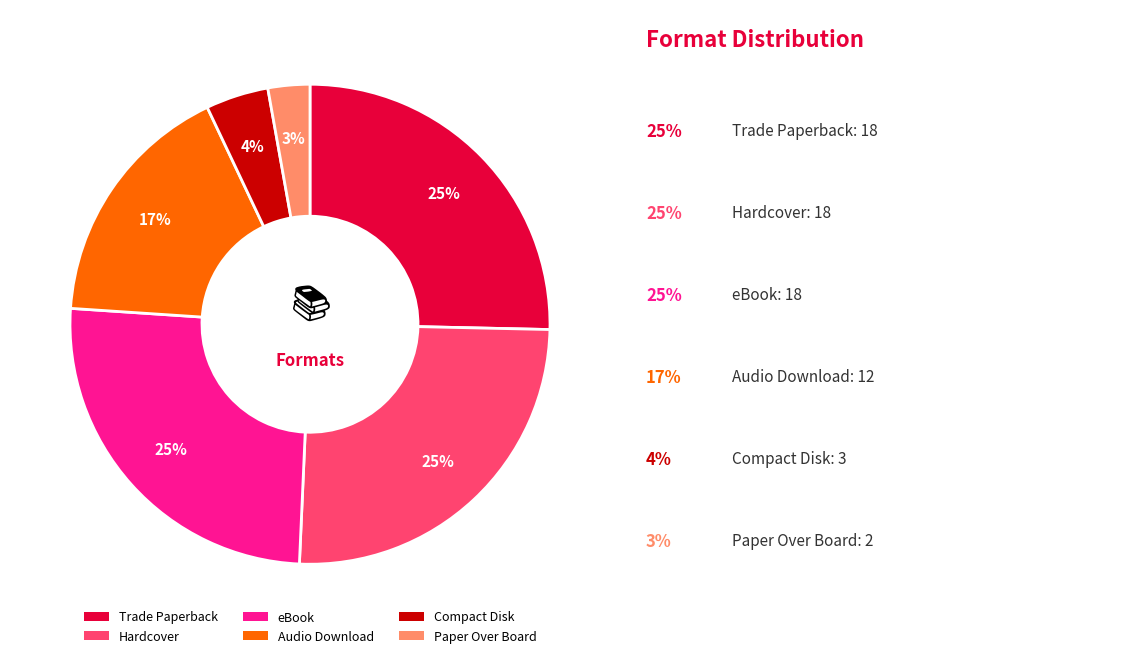

What is the smallest slice in the pie chart?

Paper Over Board